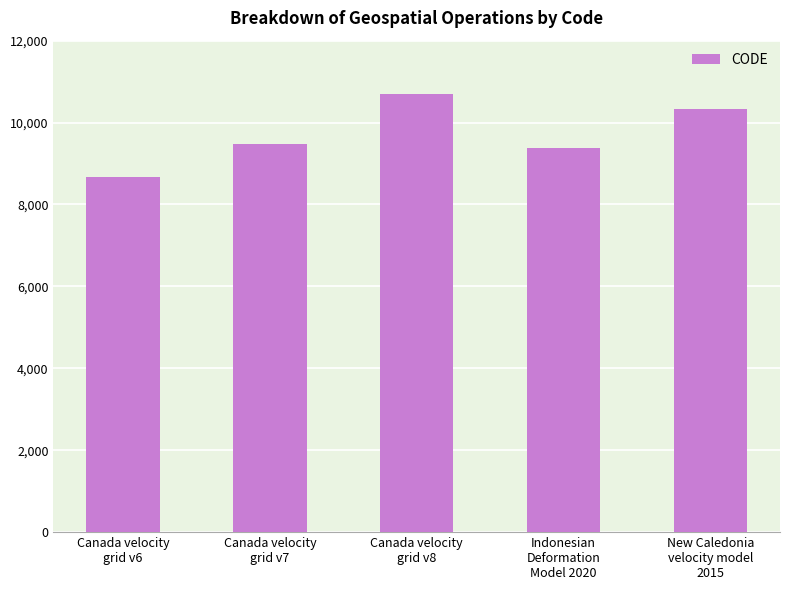

The value at Indonesian
Deformation
Model 2020 is 12902. True or false?

False